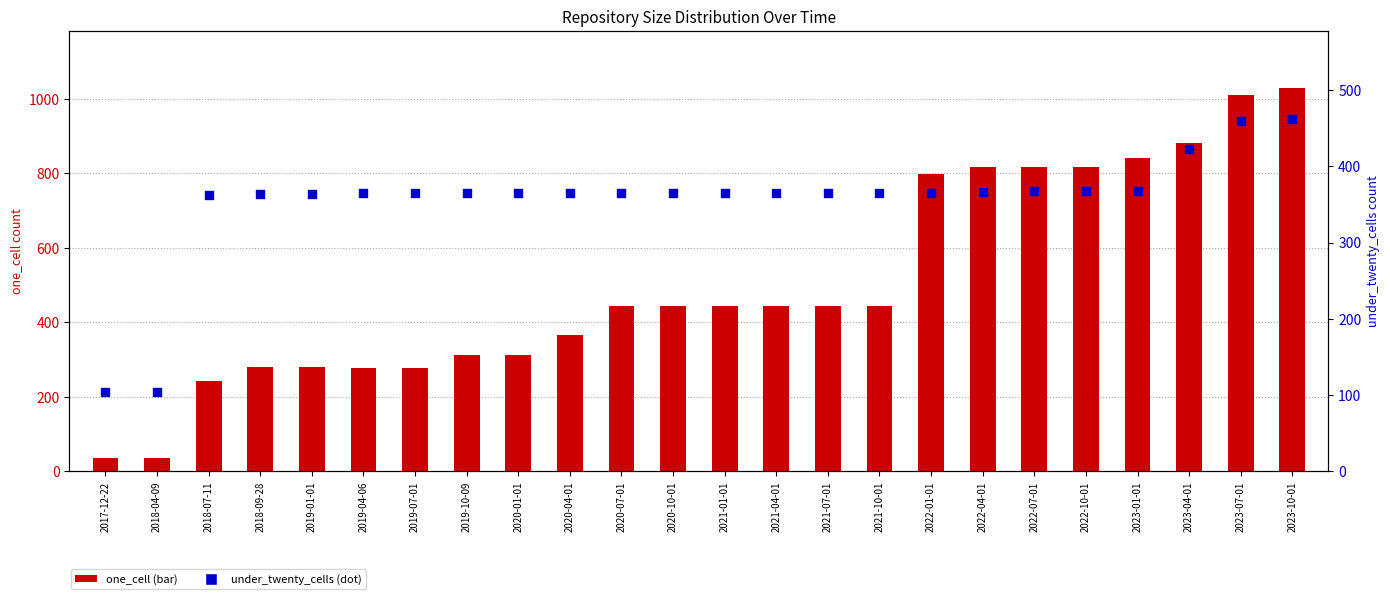

What are all the series names shown in the legend?

one_cell, under_twenty_cells